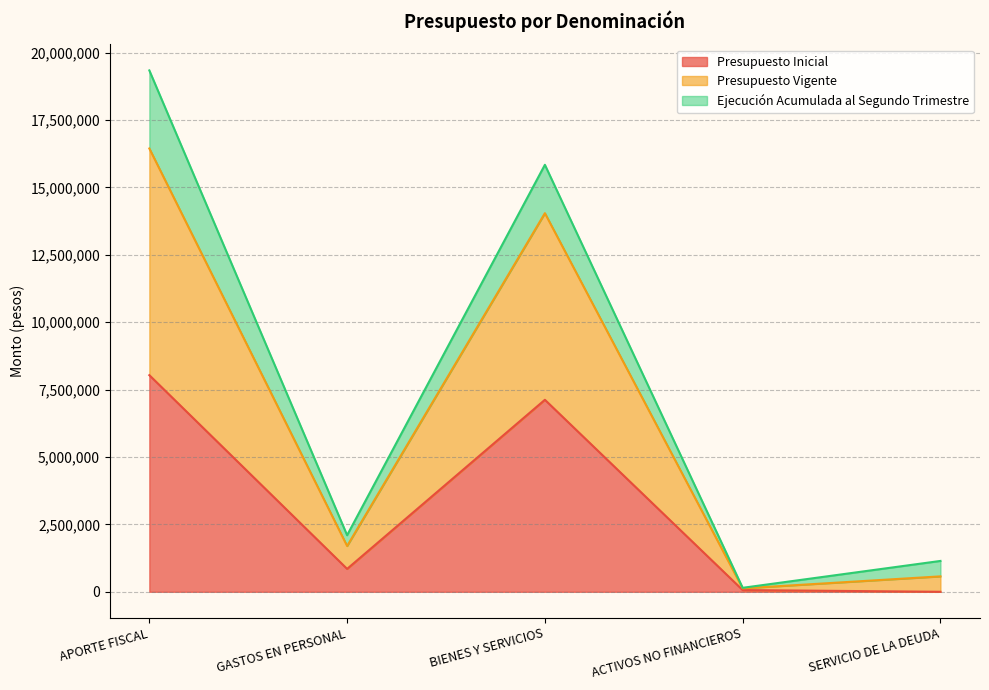

How many lines are shown in the chart?

3